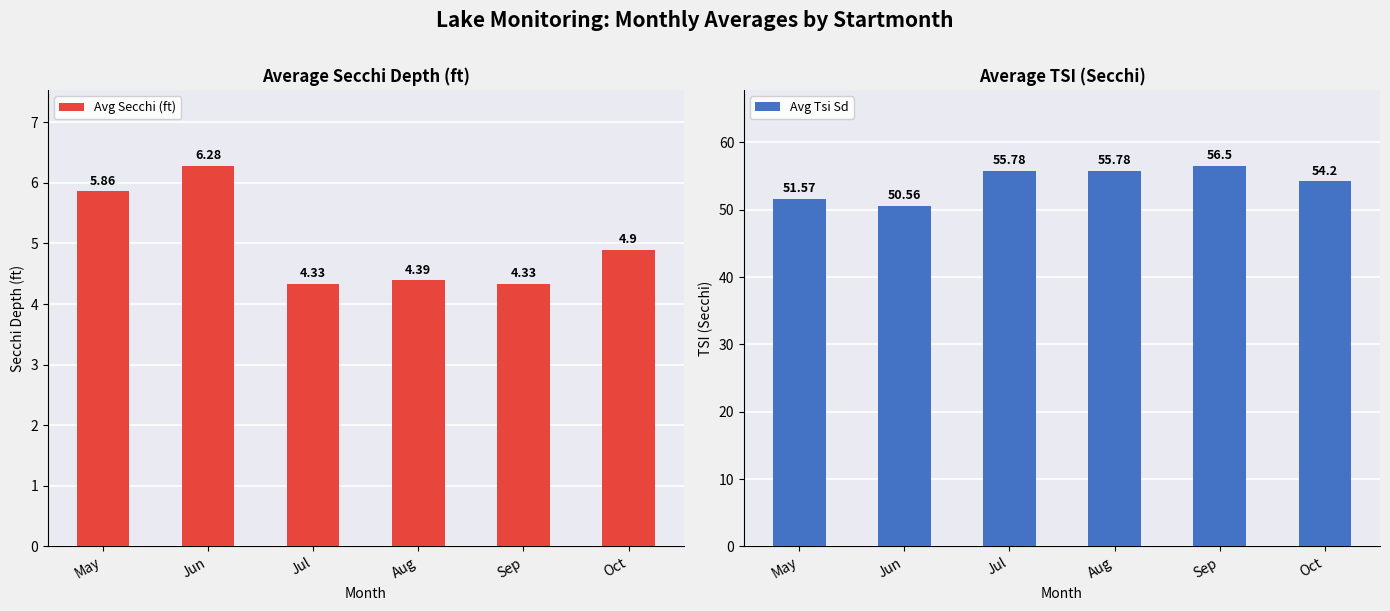

Count the number of data series in this chart.

2